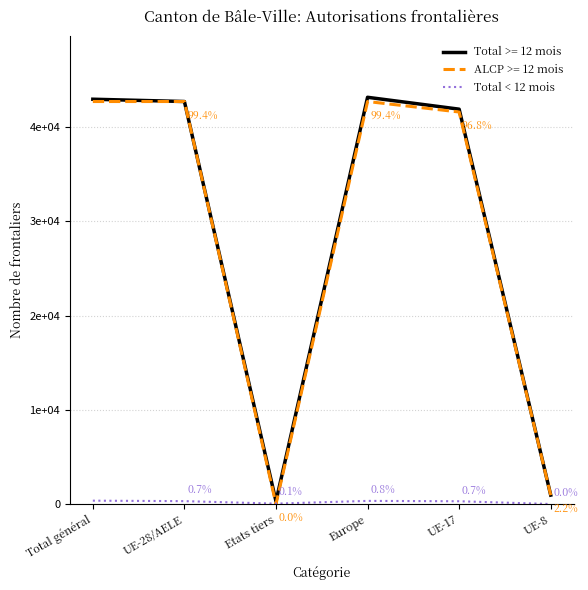

Does the chart have visible grid lines?

Yes